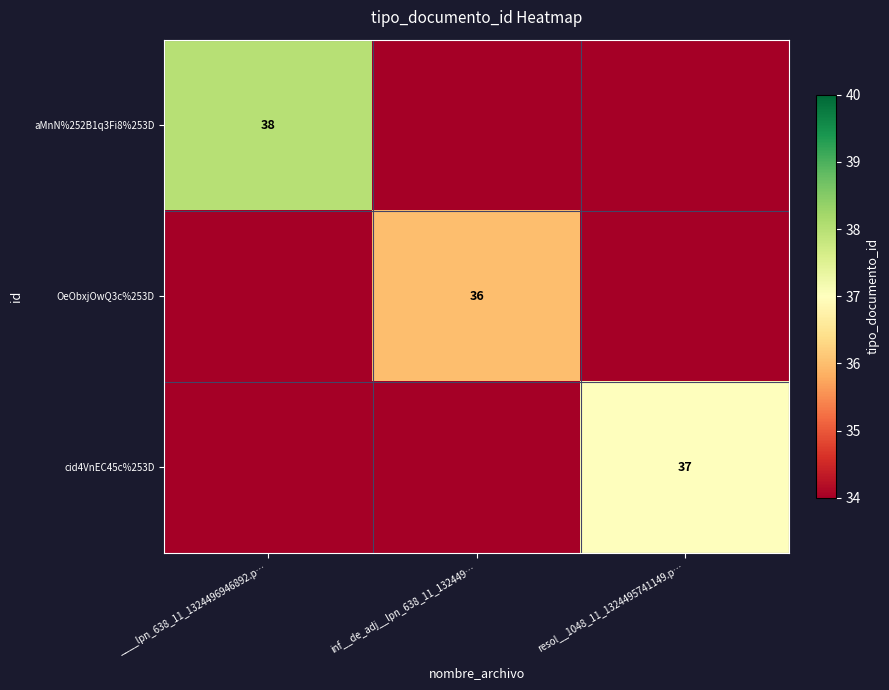

Is it true that OeObxjOwQ3c%253D equals 36 at inf__de_adj__lpn_638_11_132449…?

True